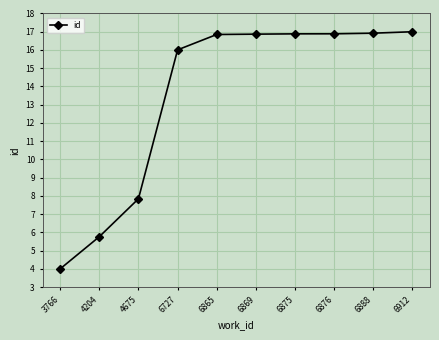

Where is the data nearest to the value 10?

4675